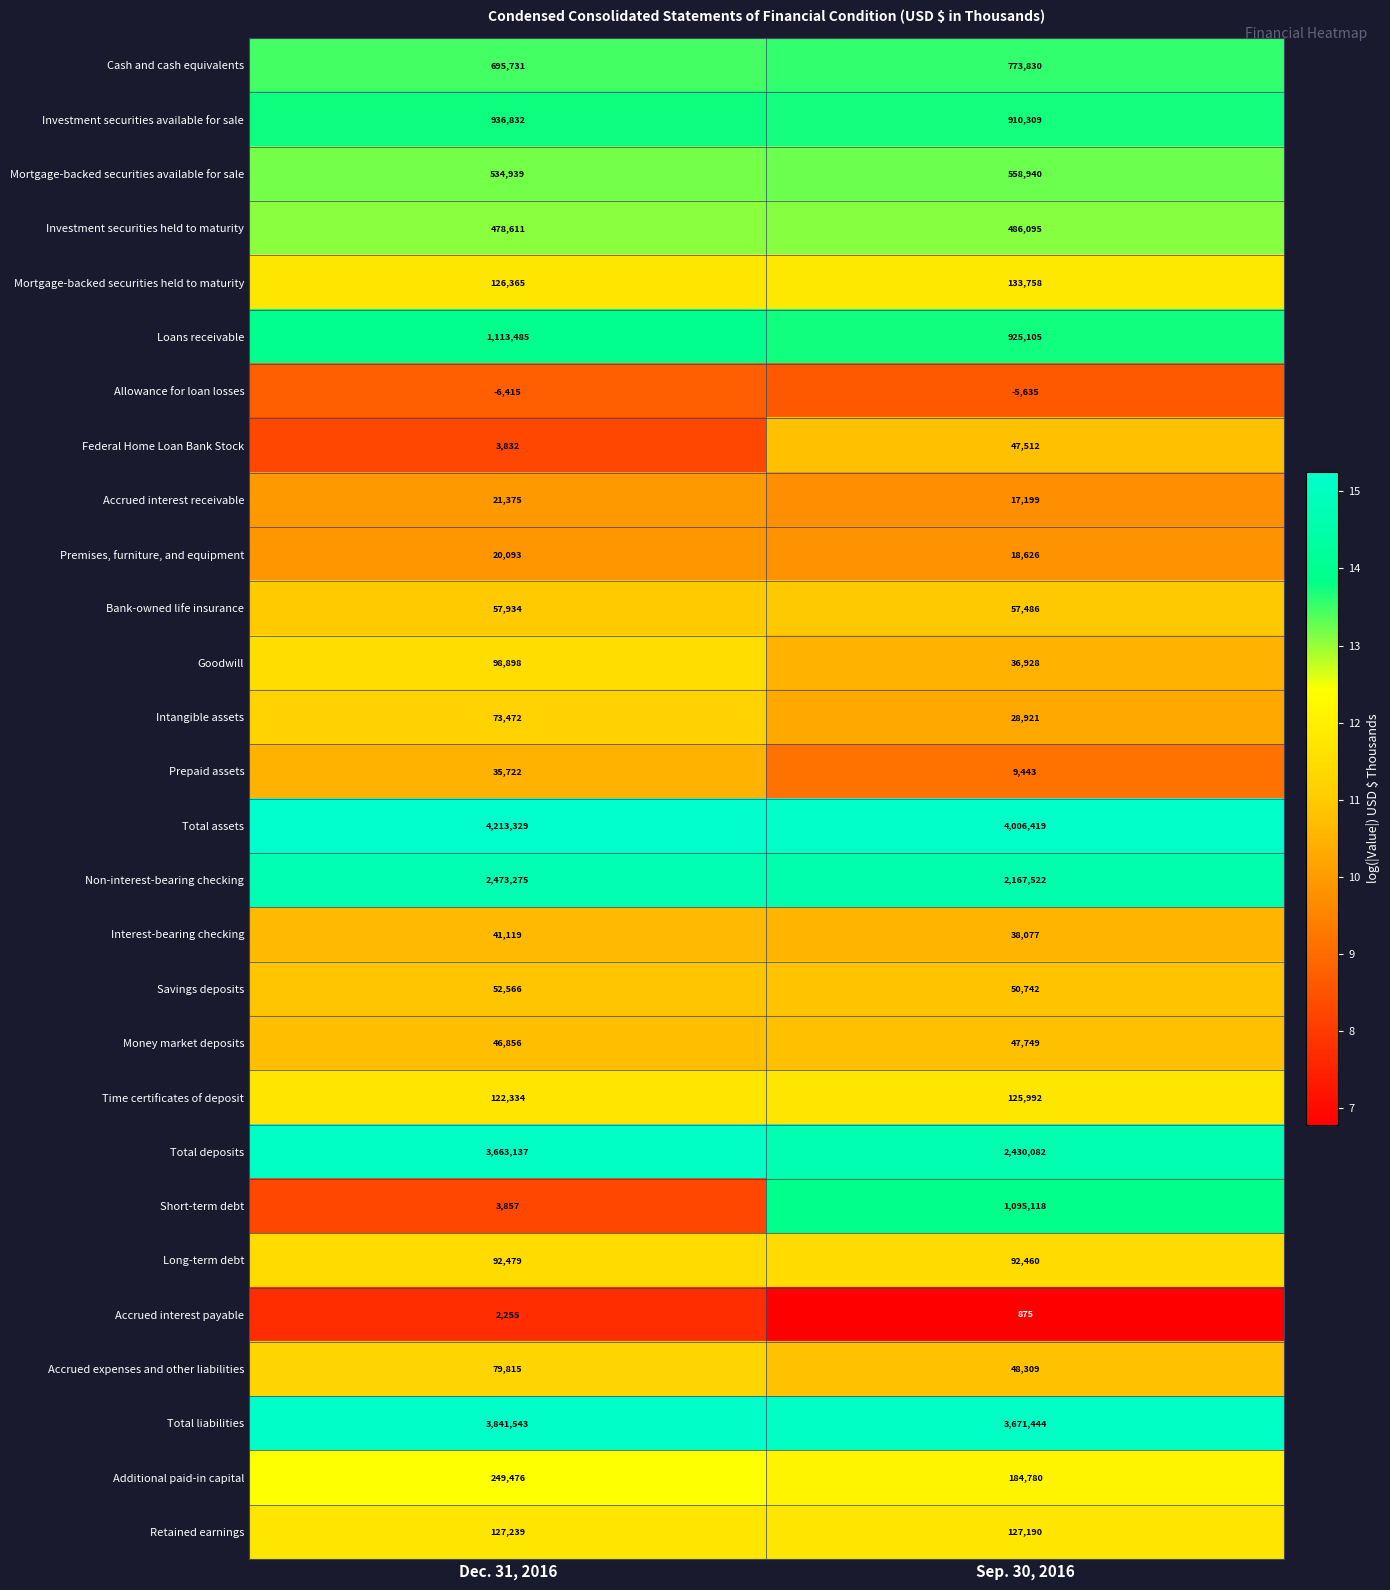

What is the approximate value of Non-interest-bearing checking at Dec. 31, 2016?

2473275